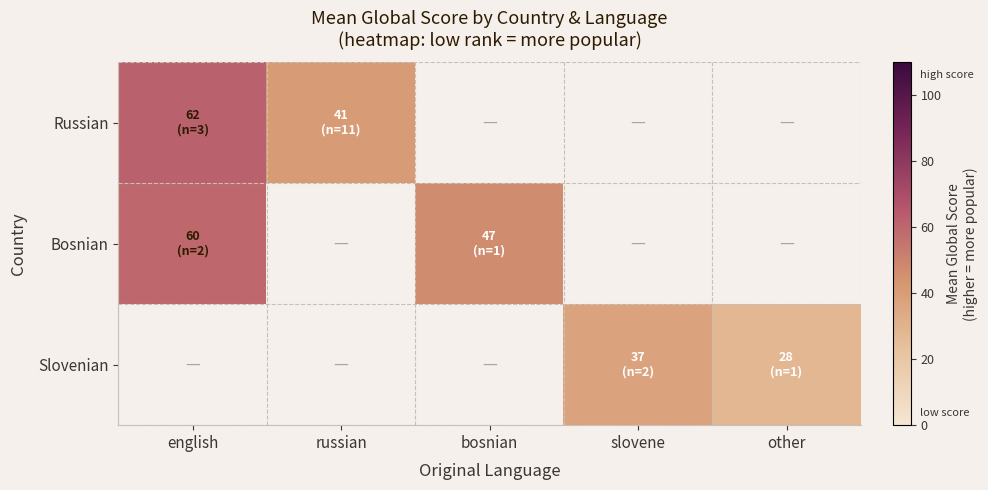

Which series has the largest range (max minus min)?

Russian